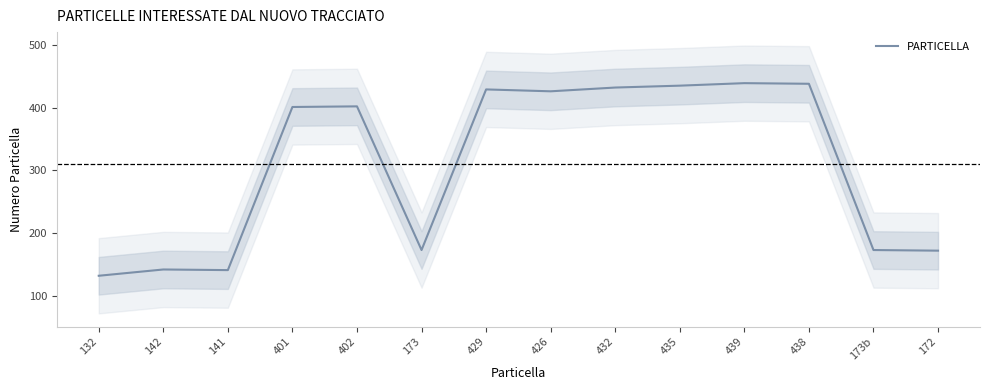

Reading left to right, list all the values displayed in this chart.

132=132	142=142	141=141	401=401	402=402	173=173	429=429	426=426	432=432	435=435	439=439	438=438	173b=173	172=172